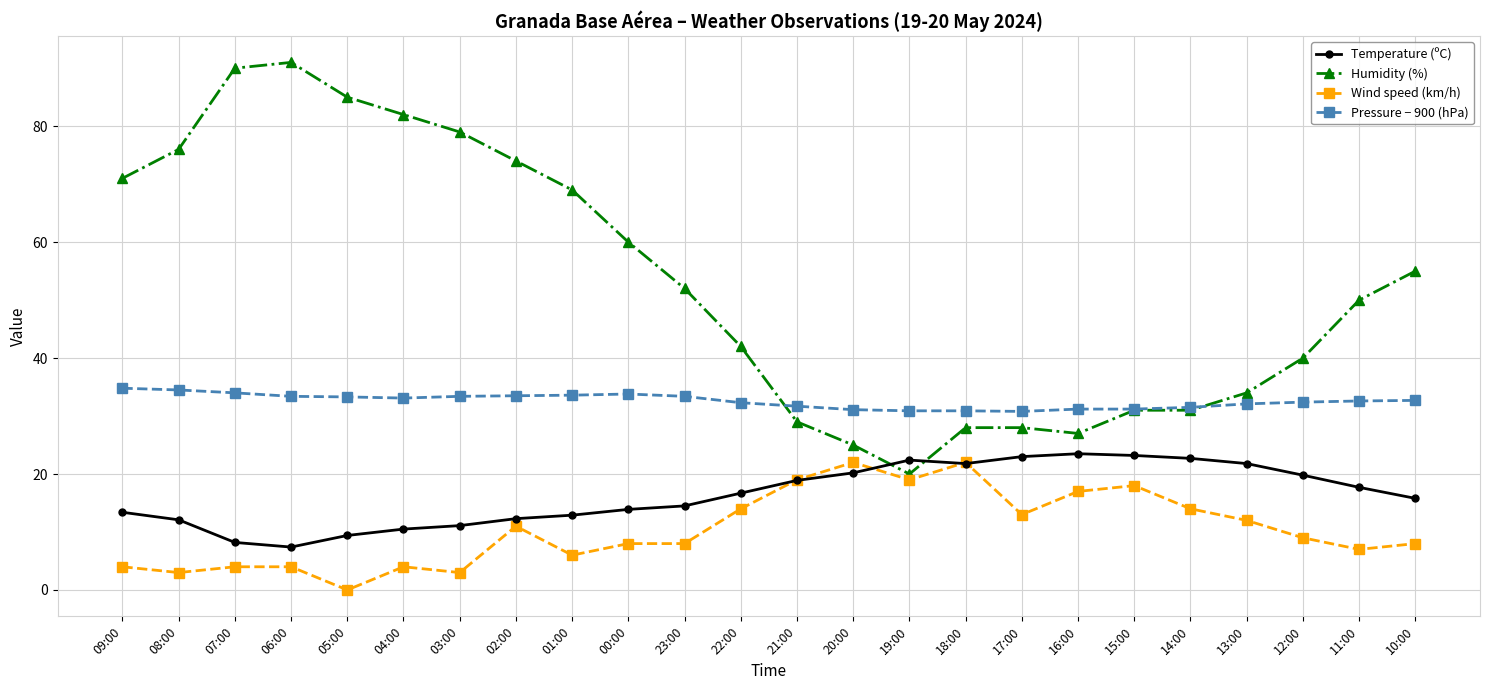

List the series in order of their peak value, lowest first.

Wind speed (km/h), Temperature (ºC), Pressure − 900 (hPa), Humidity (%)